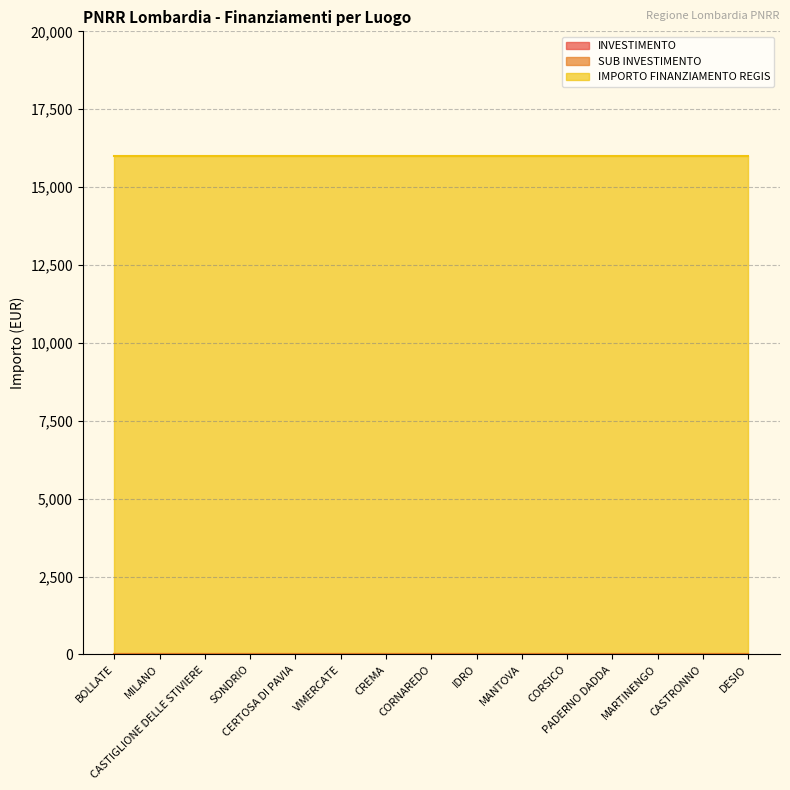

Is the value of INVESTIMENTO at SONDRIO greater than the value of IMPORTO FINANZIAMENTO REGIS at DESIO?

No